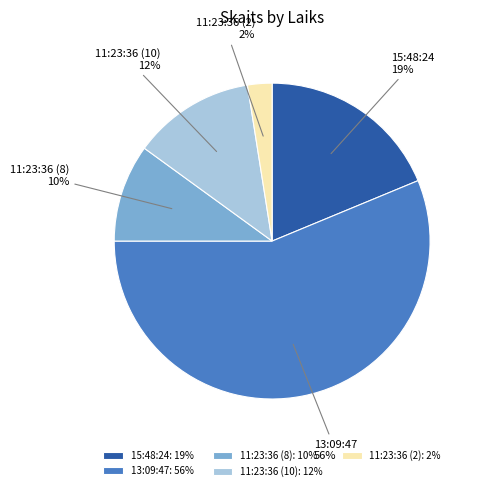

Which category has the smallest portion of the pie?

11:23:36 (2)